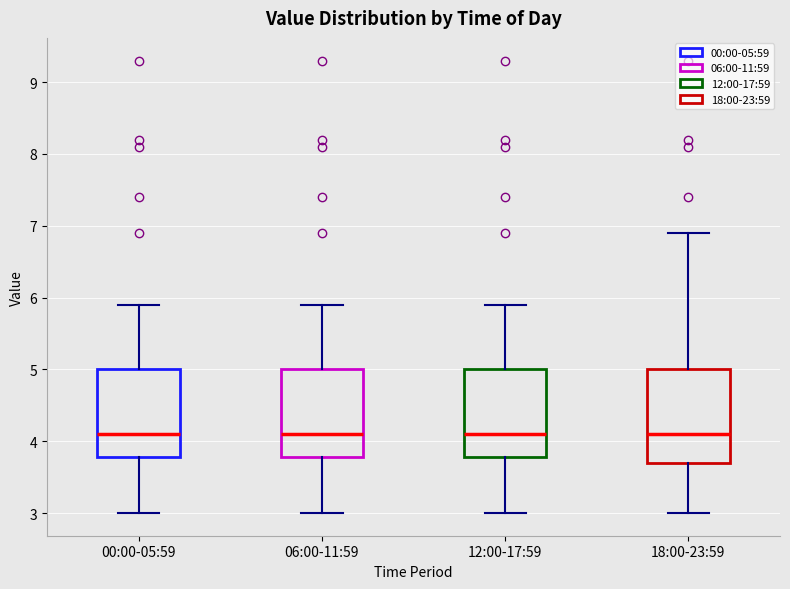

Where does the median line of the box for 12:00-17:59 sit on the y-axis? The values are not printed on the chart, so give them approximately, as read against the axis.

4.1